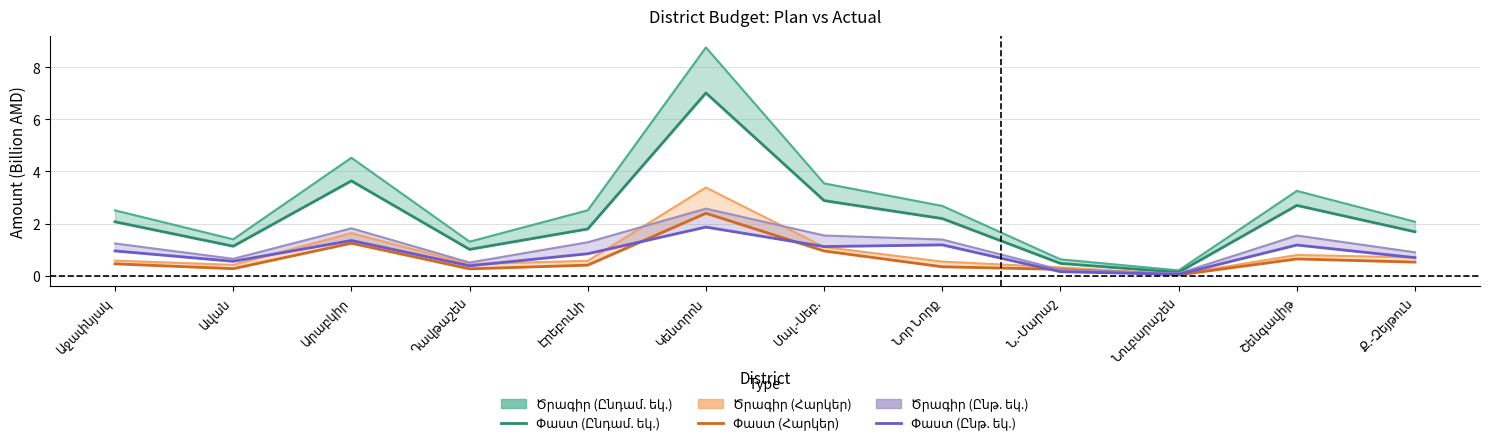

How many values in the փաստ (col_7) series are below 2?

6